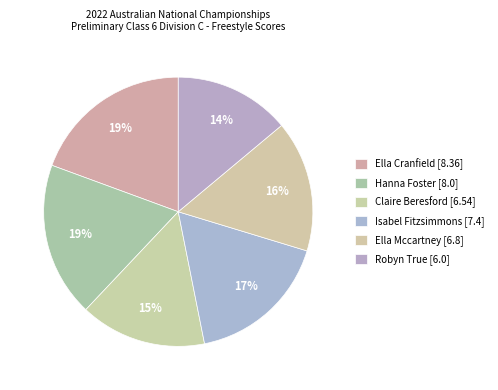

Is there any slice that represents more than half of the pie?

No